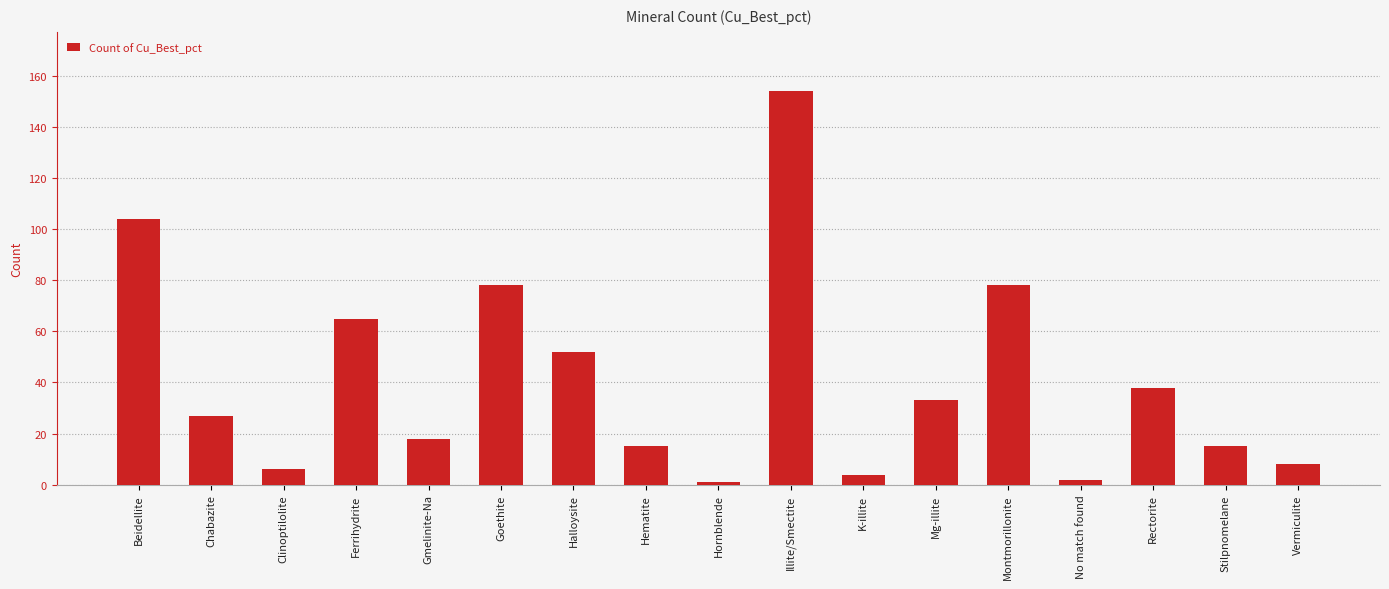

Between Mg-illite and Beidellite, which is larger?

Beidellite